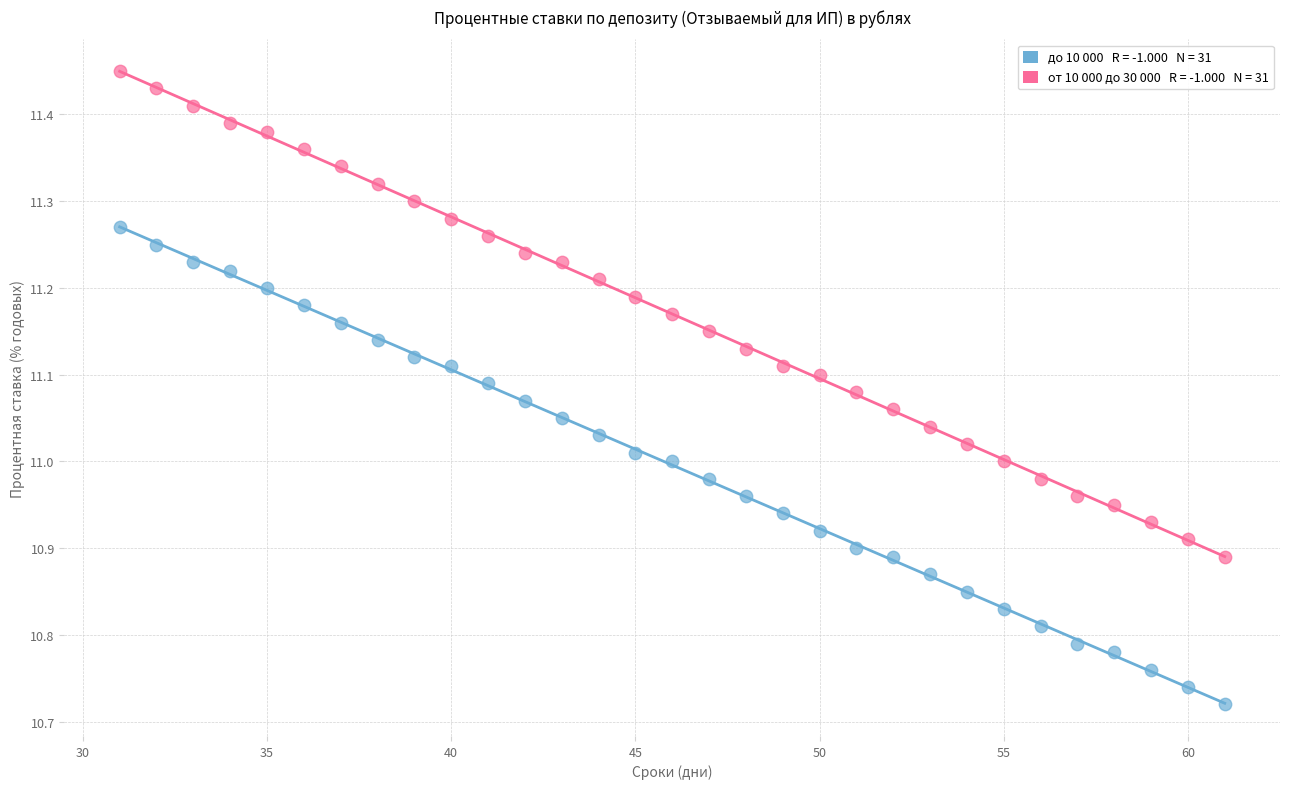

Across all data points, what is the range of Y values (max minus min)?

0.7